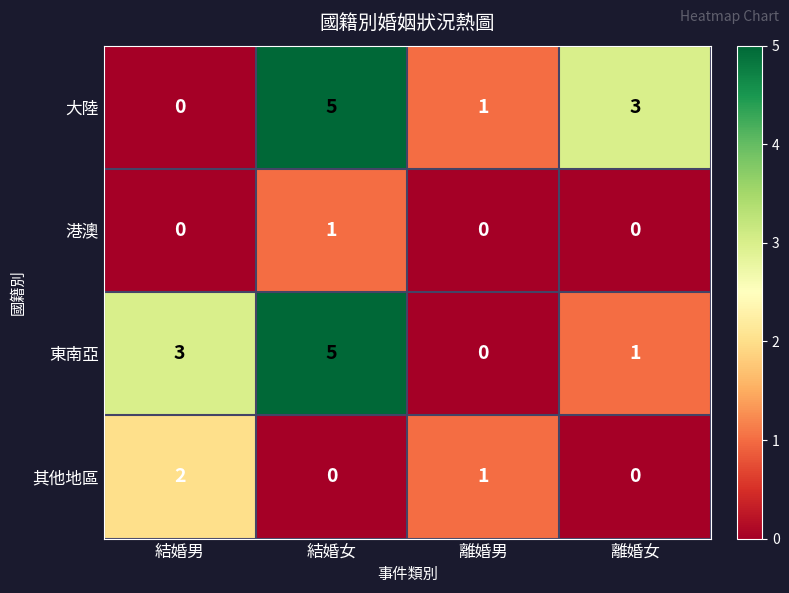

True or false: 其他地區 has a value of 2 at 結婚男.

True